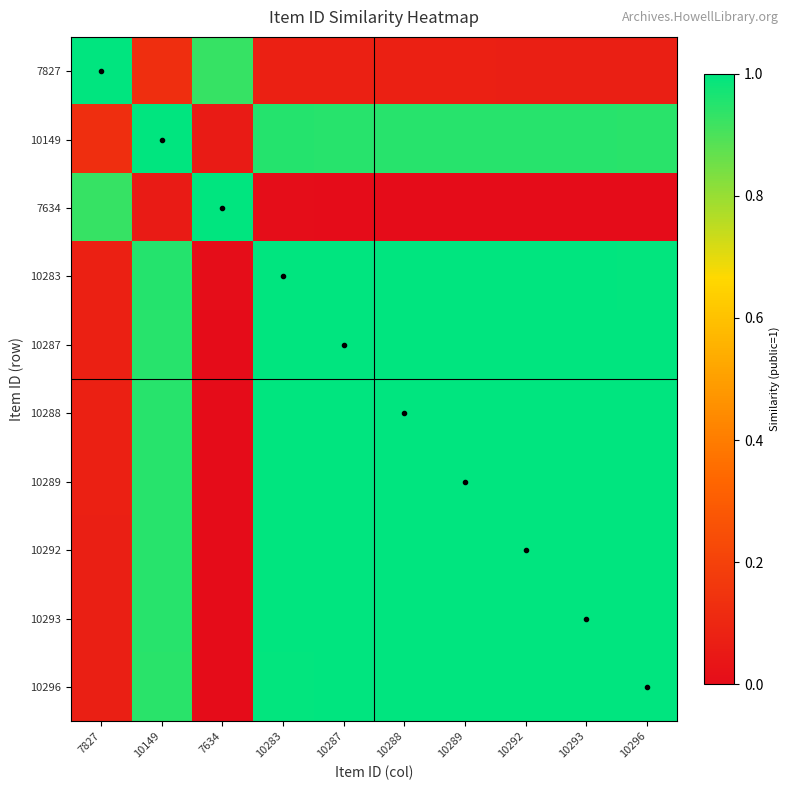

At 7827, list the series in order from largest to smallest.

7827, 7634, 10149, 10283, 10287, 10288, 10289, 10292, 10293, 10296